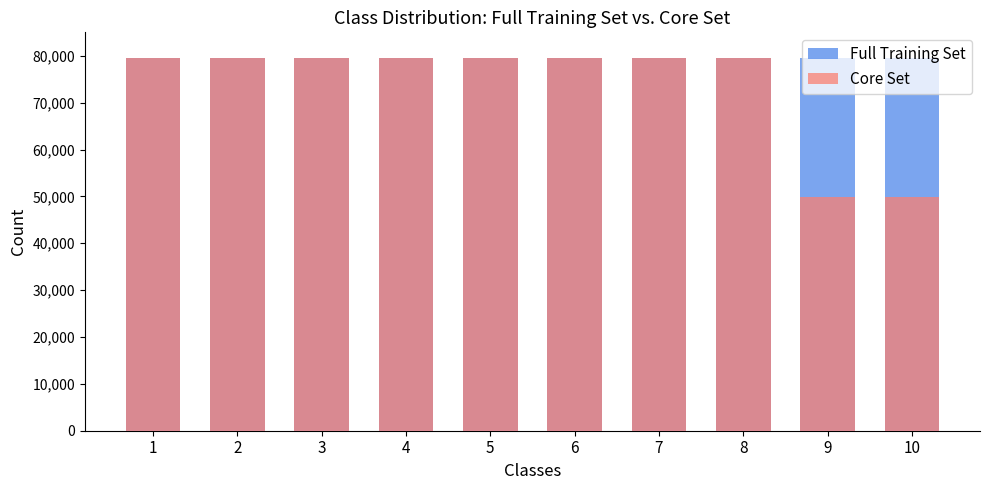

What is the minimum value for Full Training Set?

79500